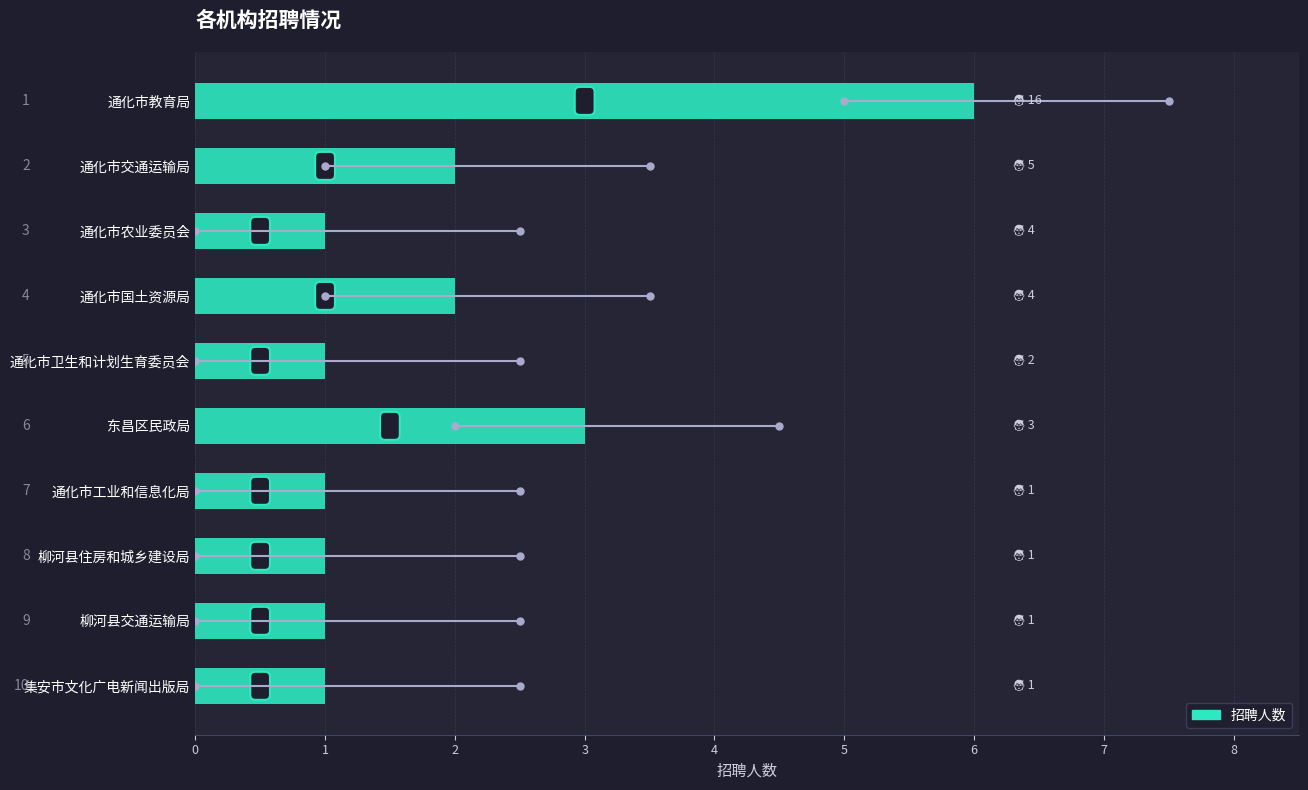

What is the value of the 5th bar from the top?

1